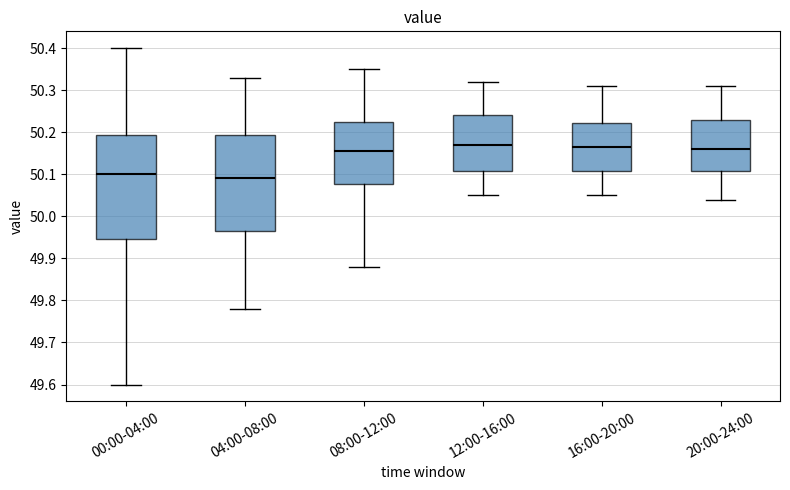

Reading left to right, read every box against the y-axis: the position of its median line, the range the box covers, and the ends of its whiskers. The values are not printed on the chart, so give them approximately, as read against the axis.

00:00-04:00: median 50.10, box 49.95 to 50.19, whiskers 49.60 to 50.40
04:00-08:00: median 50.09, box 49.97 to 50.19, whiskers 49.78 to 50.33
08:00-12:00: median 50.16, box 50.08 to 50.23, whiskers 49.88 to 50.35
12:00-16:00: median 50.17, box 50.11 to 50.24, whiskers 50.05 to 50.32
16:00-20:00: median 50.17, box 50.11 to 50.22, whiskers 50.05 to 50.31
20:00-24:00: median 50.16, box 50.11 to 50.23, whiskers 50.04 to 50.31